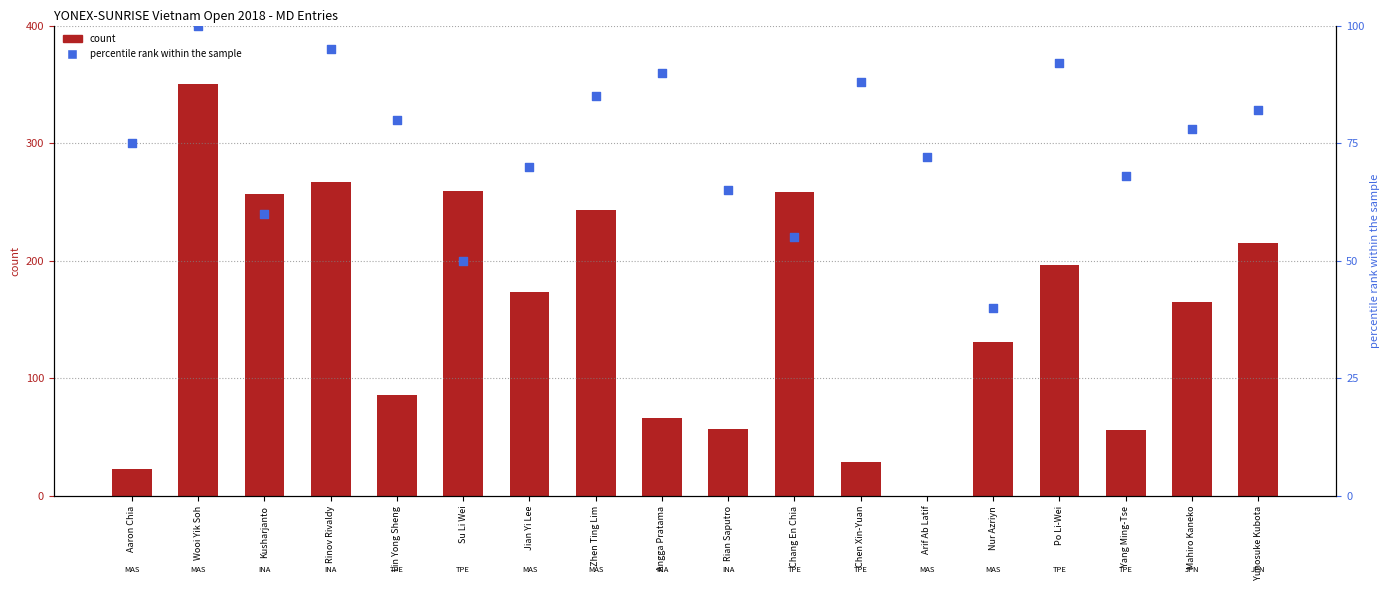

Is the value of percentile rank within the sample at Chang En Chia greater than the value of count at Rian Saputro?

No